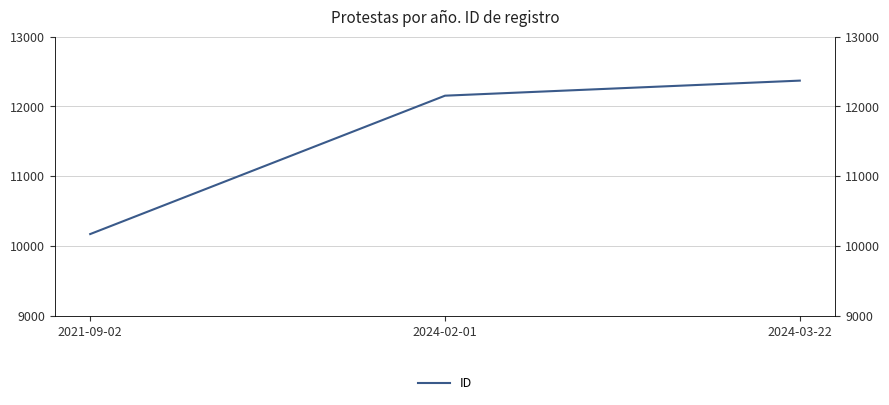

What value does the data have at 2021-09-02?

10168